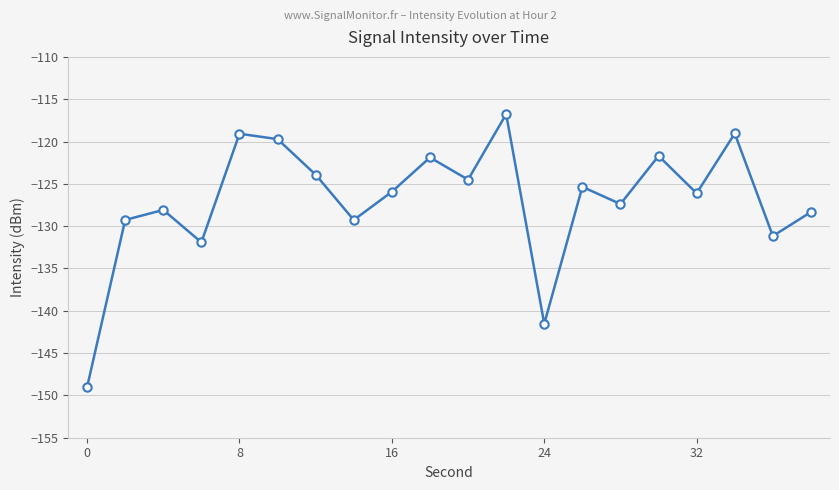

What is the value of the 6th point from the left?

-119.7